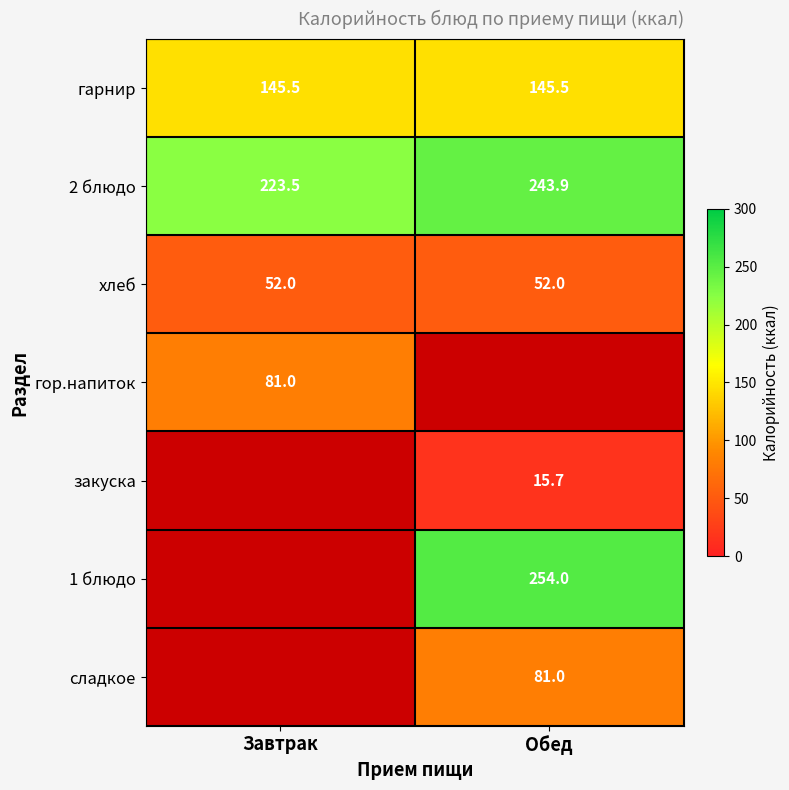

Where is 2 блюдо nearest to the value 233?

Завтрак